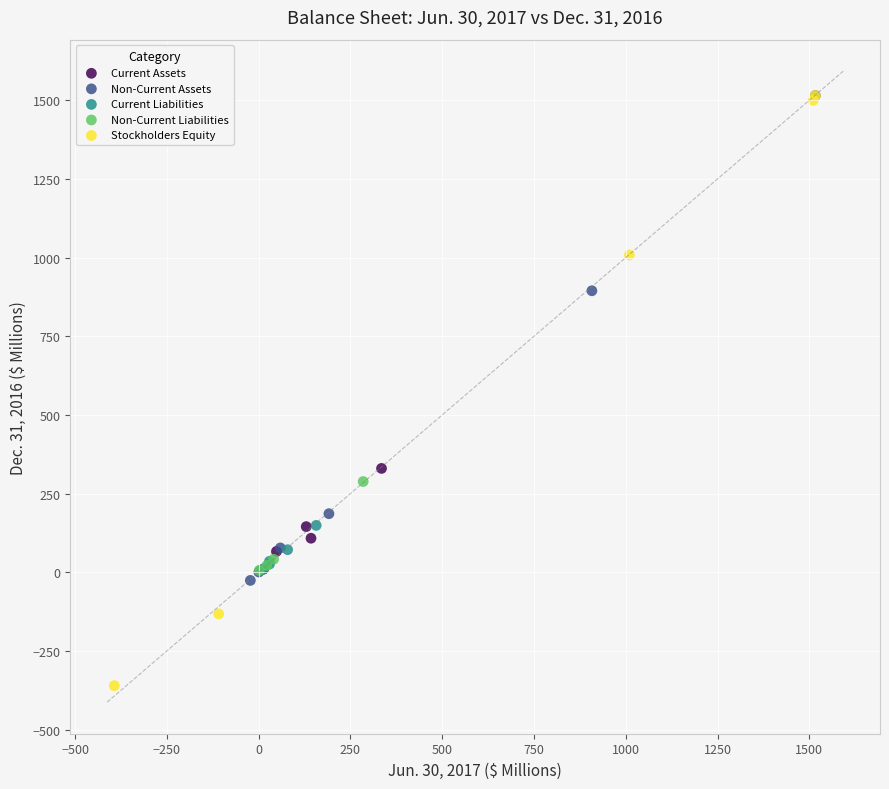

Which series contains the lowest Y value?

Stockholders Equity